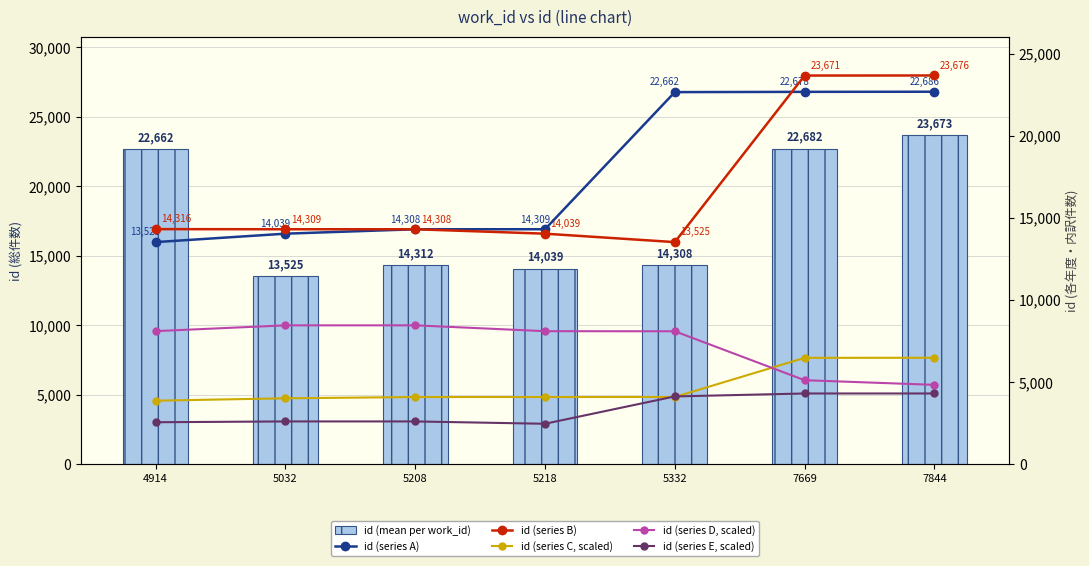

Between 7844 and 5032, which is larger?

7844